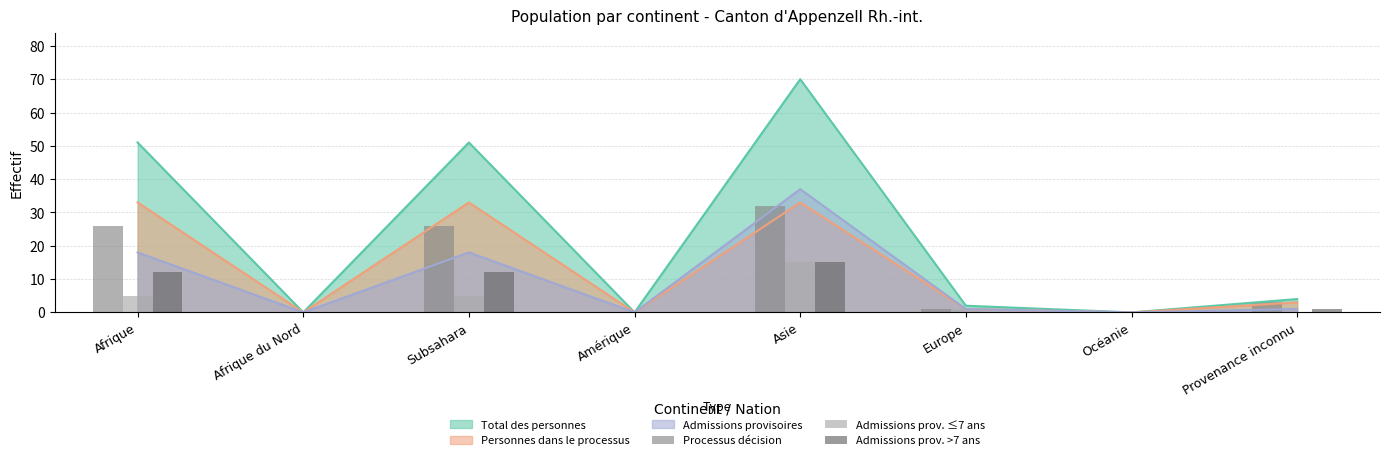

How many positive values does the Admissions prov. ≤7 ans series have?

4